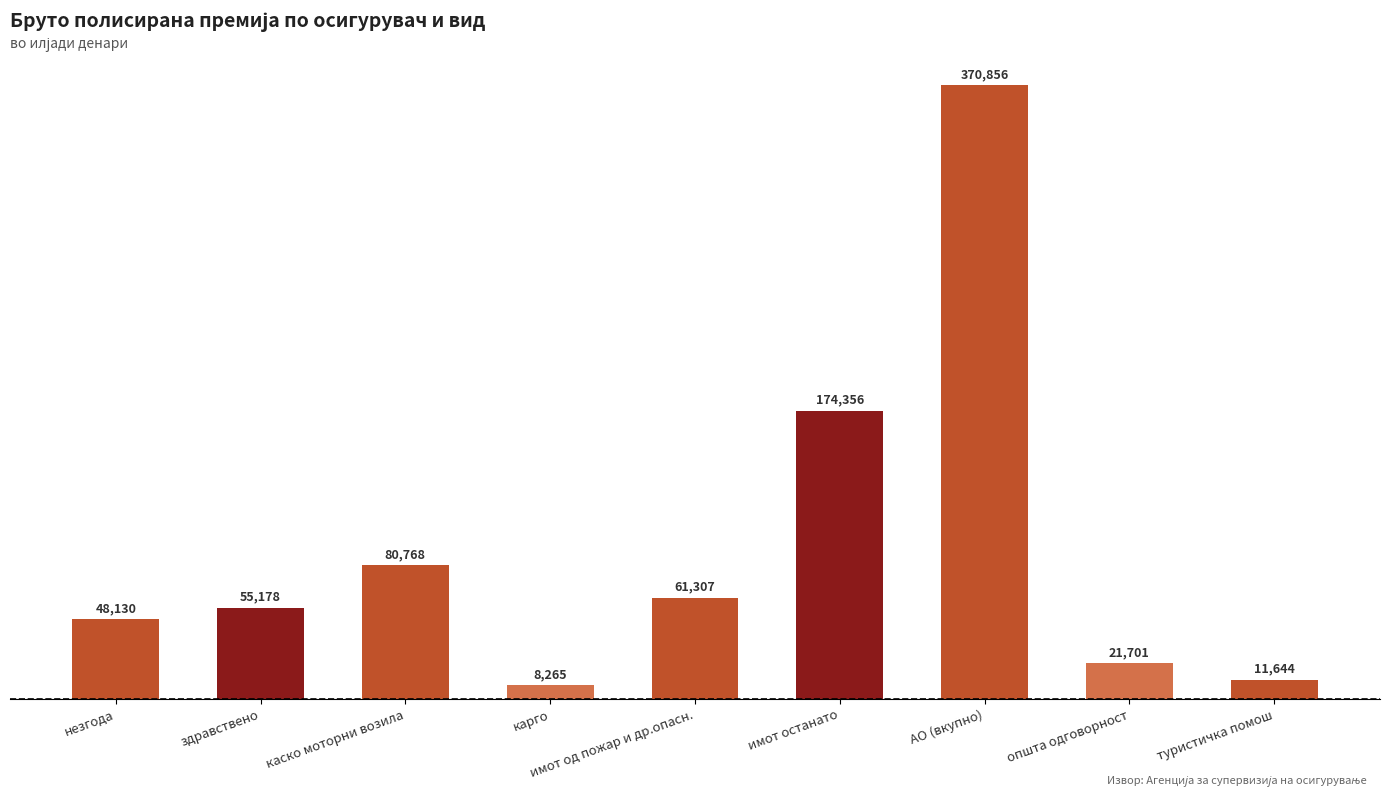

Does the chart contain any negative values?

No